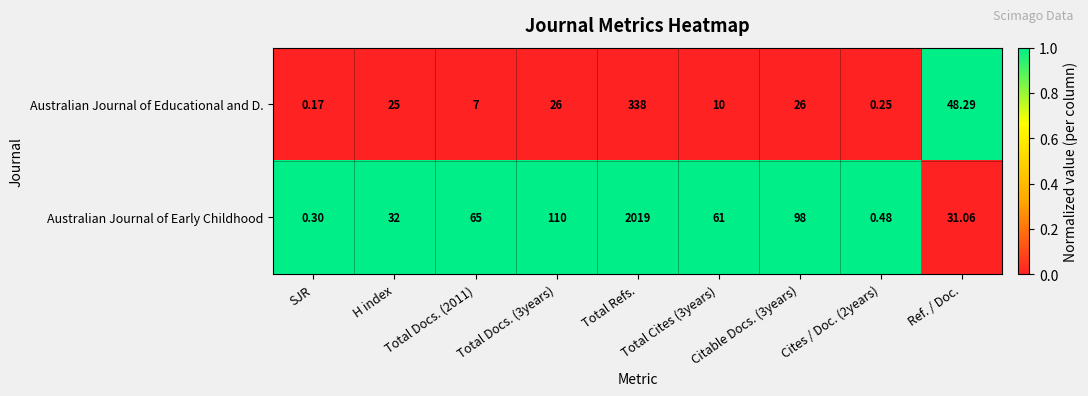

Count the number of categories in the chart.

9